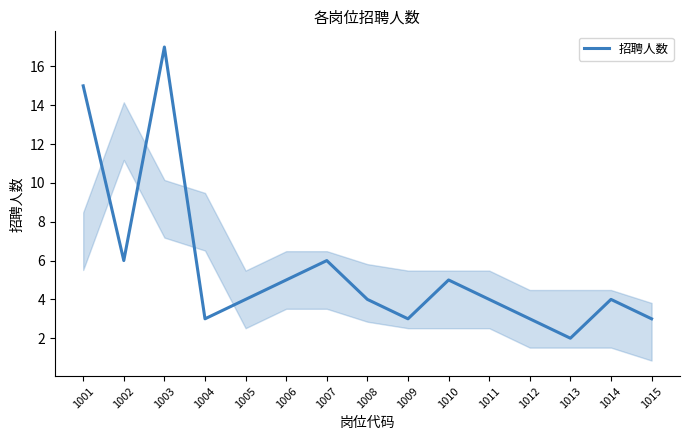

Which has a higher value, 1011 or 1010?

1010